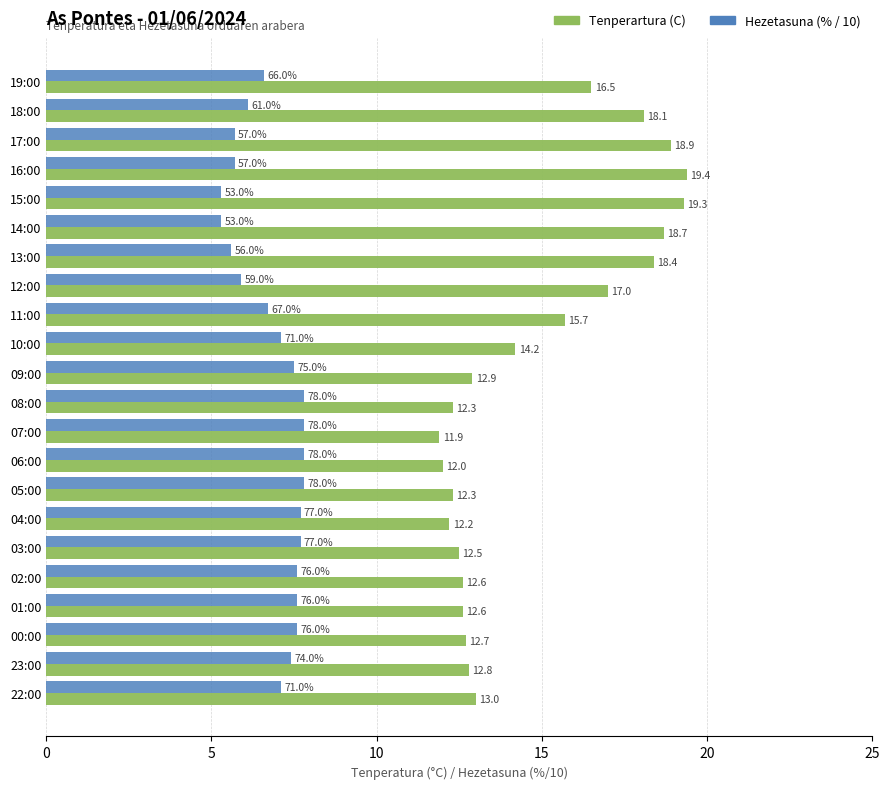

True or false: Tenperartura (C) has a value of 18.9 at 17:00.

True